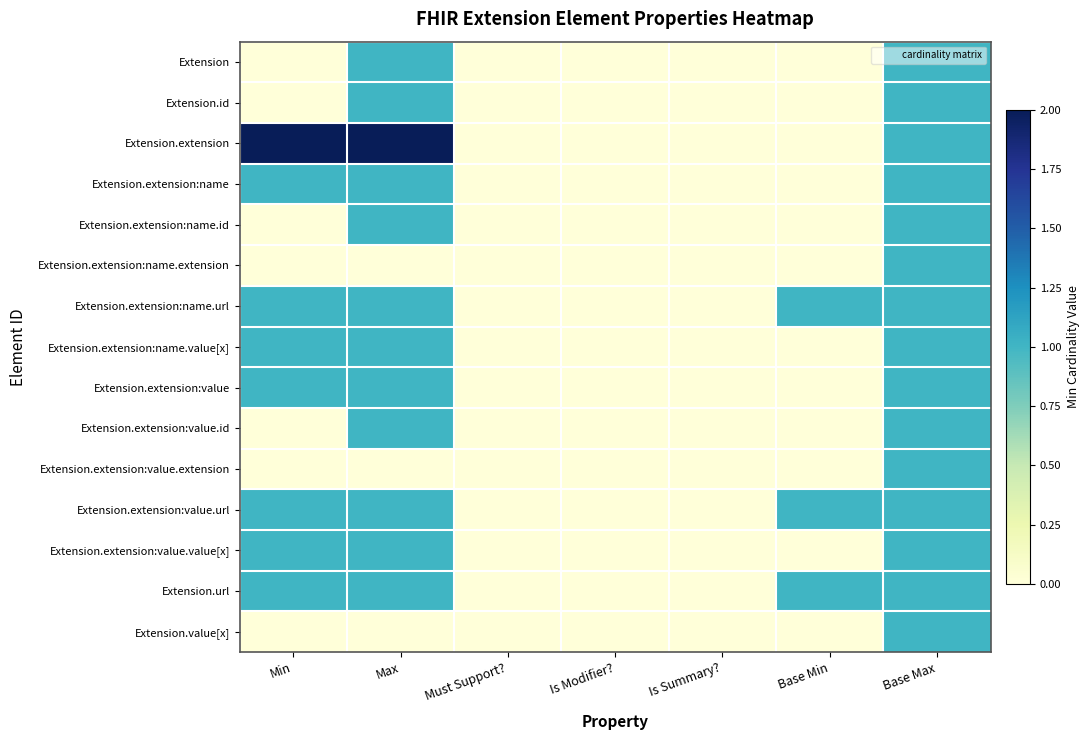

Reading left to right, list all the values displayed in this chart.

Extension: Min=0	Max=1	Must Support?=0	Is Modifier?=0	Is Summary?=0	Base Min=0	Base Max=1
Extension.id: Min=0	Max=1	Must Support?=0	Is Modifier?=0	Is Summary?=0	Base Min=0	Base Max=1
Extension.extension: Min=2	Max=2	Must Support?=0	Is Modifier?=0	Is Summary?=0	Base Min=0	Base Max=1
Extension.extension:name: Min=1	Max=1	Must Support?=0	Is Modifier?=0	Is Summary?=0	Base Min=0	Base Max=1
Extension.extension:name.id: Min=0	Max=1	Must Support?=0	Is Modifier?=0	Is Summary?=0	Base Min=0	Base Max=1
Extension.extension:name.extension: Min=0	Max=0	Must Support?=0	Is Modifier?=0	Is Summary?=0	Base Min=0	Base Max=1
Extension.extension:name.url: Min=1	Max=1	Must Support?=0	Is Modifier?=0	Is Summary?=0	Base Min=1	Base Max=1
Extension.extension:name.value[x]: Min=1	Max=1	Must Support?=0	Is Modifier?=0	Is Summary?=0	Base Min=0	Base Max=1
Extension.extension:value: Min=1	Max=1	Must Support?=0	Is Modifier?=0	Is Summary?=0	Base Min=0	Base Max=1
Extension.extension:value.id: Min=0	Max=1	Must Support?=0	Is Modifier?=0	Is Summary?=0	Base Min=0	Base Max=1
Extension.extension:value.extension: Min=0	Max=0	Must Support?=0	Is Modifier?=0	Is Summary?=0	Base Min=0	Base Max=1
Extension.extension:value.url: Min=1	Max=1	Must Support?=0	Is Modifier?=0	Is Summary?=0	Base Min=1	Base Max=1
Extension.extension:value.value[x]: Min=1	Max=1	Must Support?=0	Is Modifier?=0	Is Summary?=0	Base Min=0	Base Max=1
Extension.url: Min=1	Max=1	Must Support?=0	Is Modifier?=0	Is Summary?=0	Base Min=1	Base Max=1
Extension.value[x]: Min=0	Max=0	Must Support?=0	Is Modifier?=0	Is Summary?=0	Base Min=0	Base Max=1